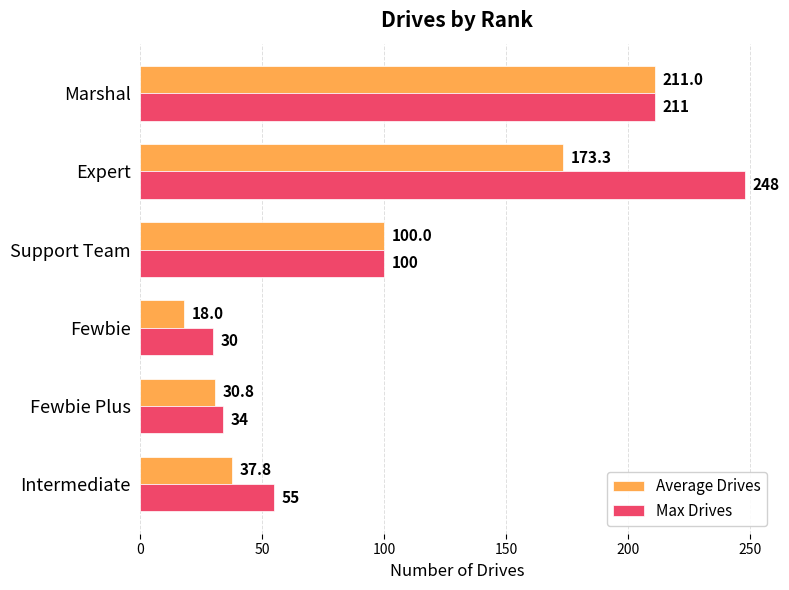

What is the difference between the maximum and minimum values in the Max Drives series?

218.0